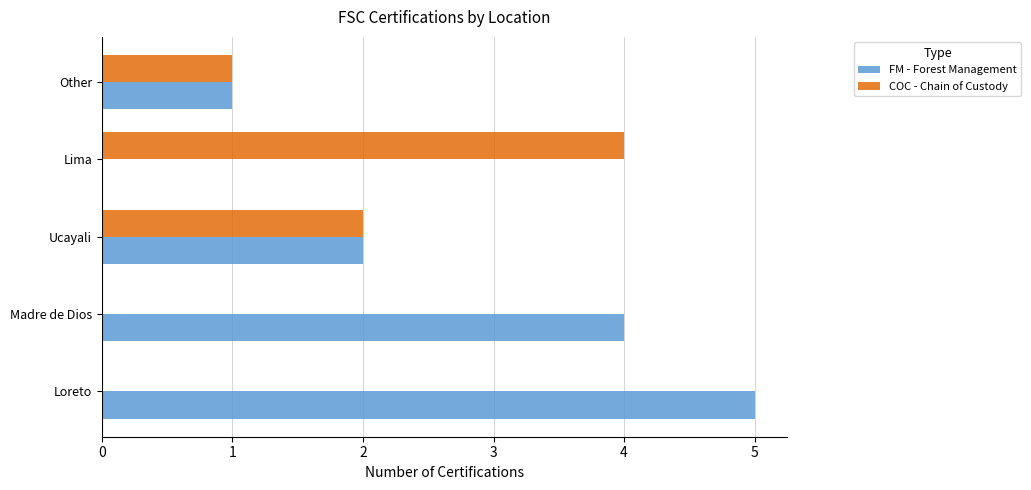

The COC - Chain of Custody series shows 0 at Loreto. True or false?

True